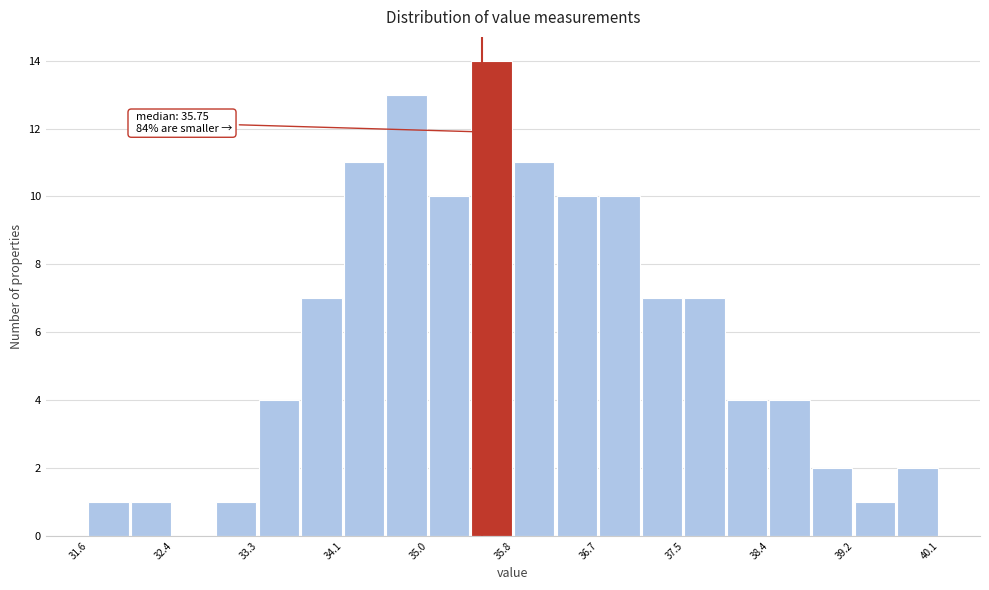

Which range on the x-axis has the tallest bar?

35.4 to 35.8